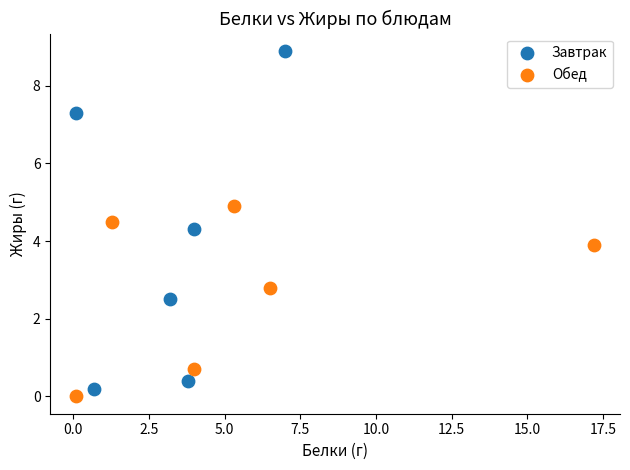

Which series has the largest Y range (max minus min)?

Завтрак